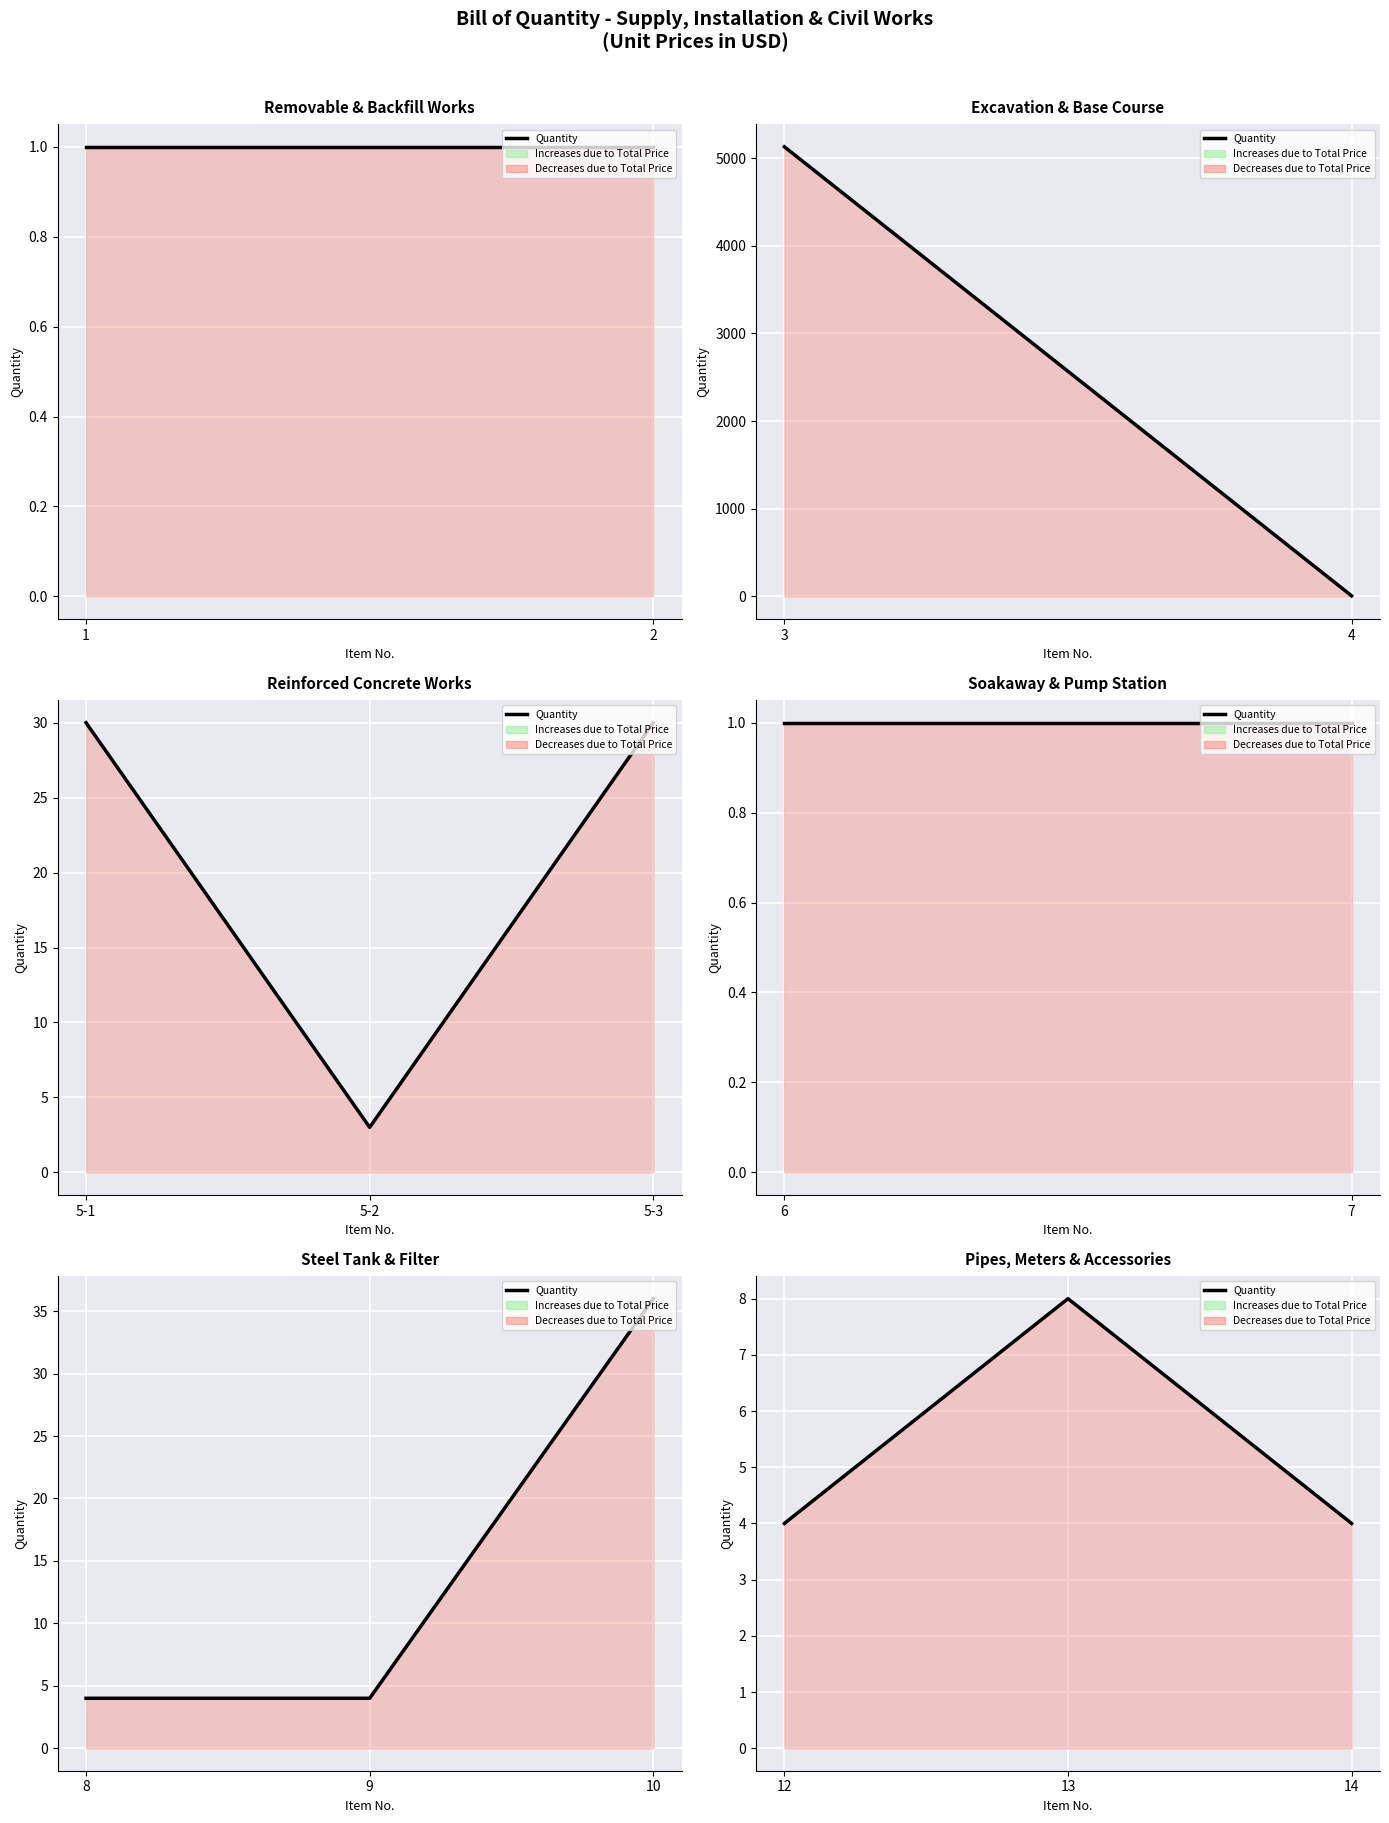

Is it true that the value at 12 is 2?

False